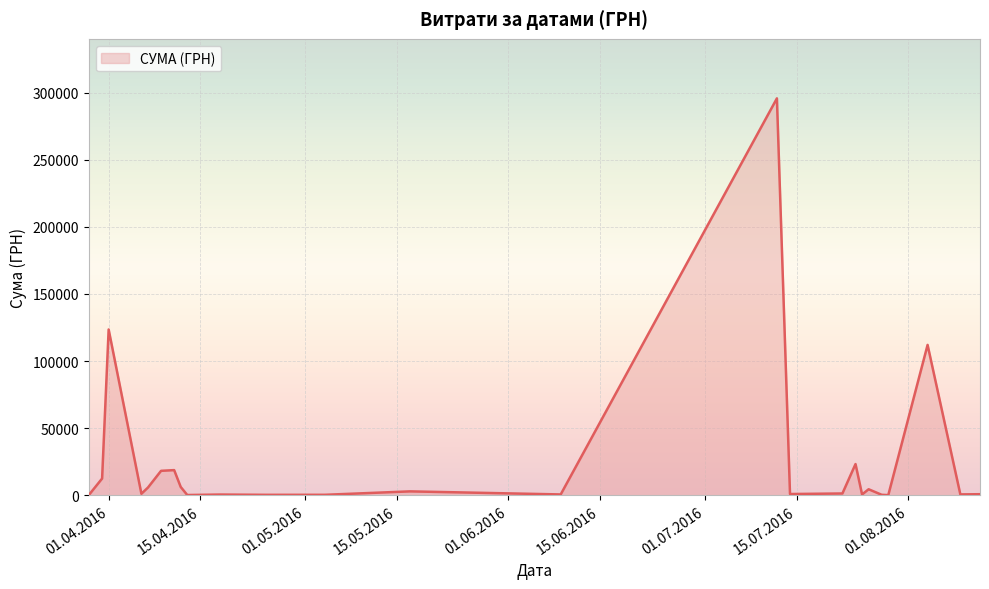

What is the maximum value shown in the chart?

295638.6